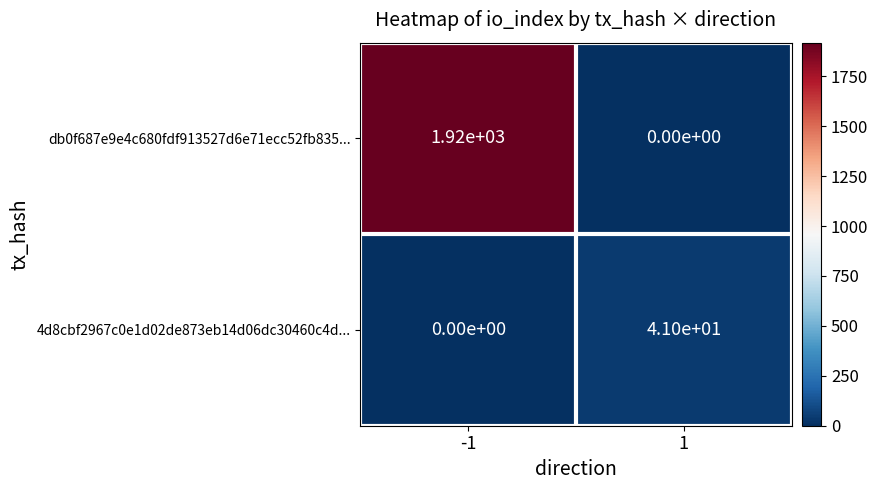

Rank the series by their maximum value, from lowest to highest.

4d8cbf2967c0e1d02de873eb14d06dc30460c4d..., db0f687e9e4c680fdf913527d6e71ecc52fb835...